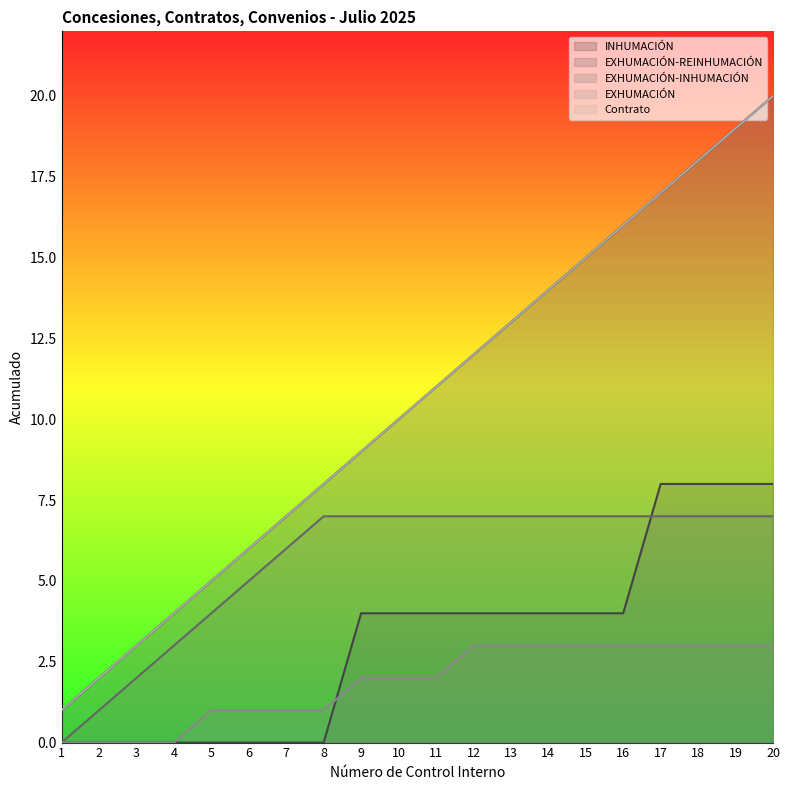

True or false: Contrato and INHUMACIÓN intersect in this chart.

False